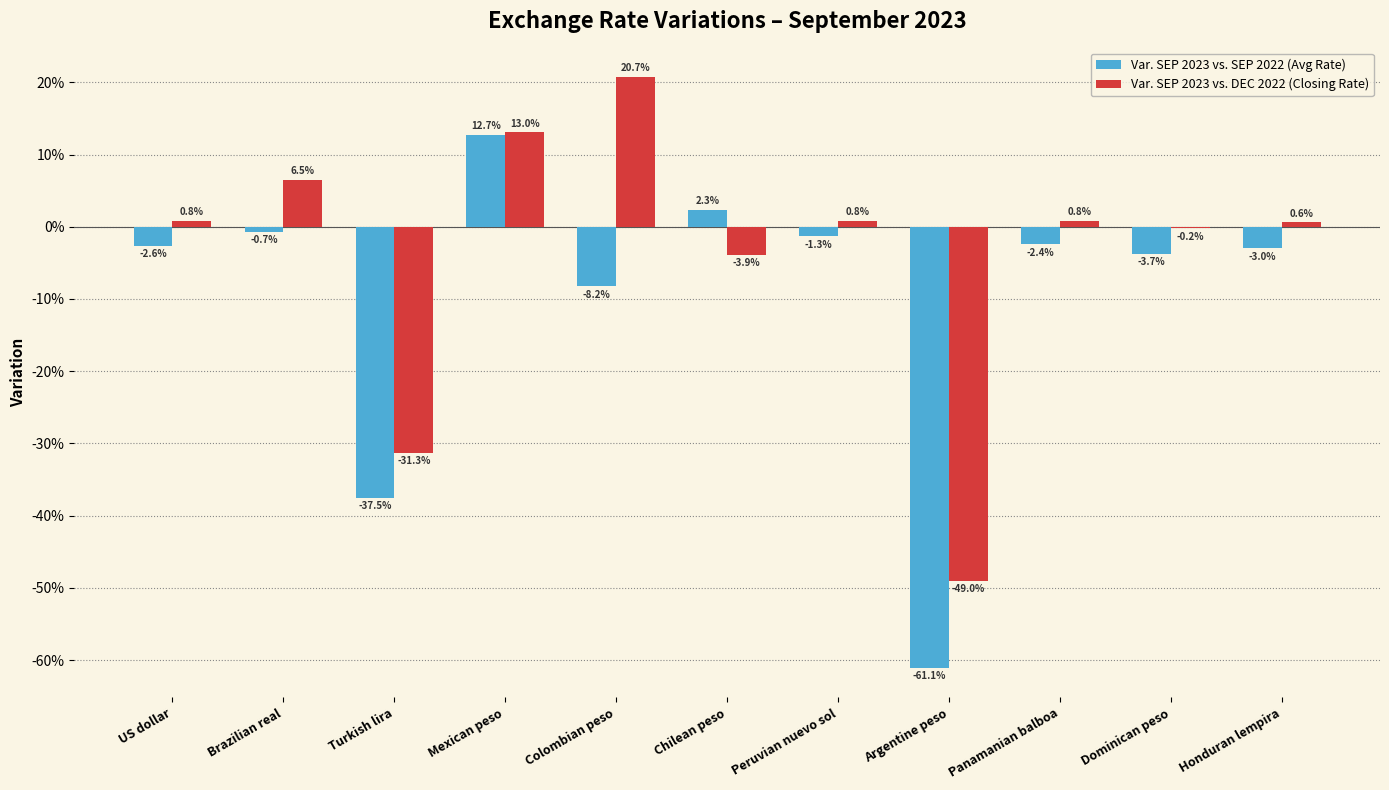

The value of Var. SEP 2023 vs. DEC 2022 (Closing Rate) at Peruvian nuevo sol is 0.0. True or false?

True